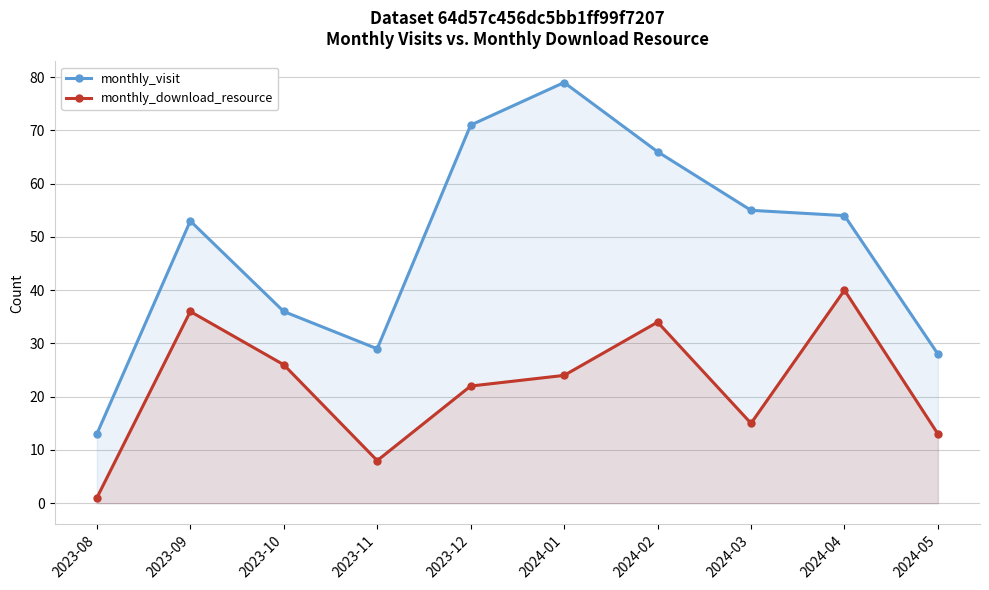

How many lines are shown in the chart?

2